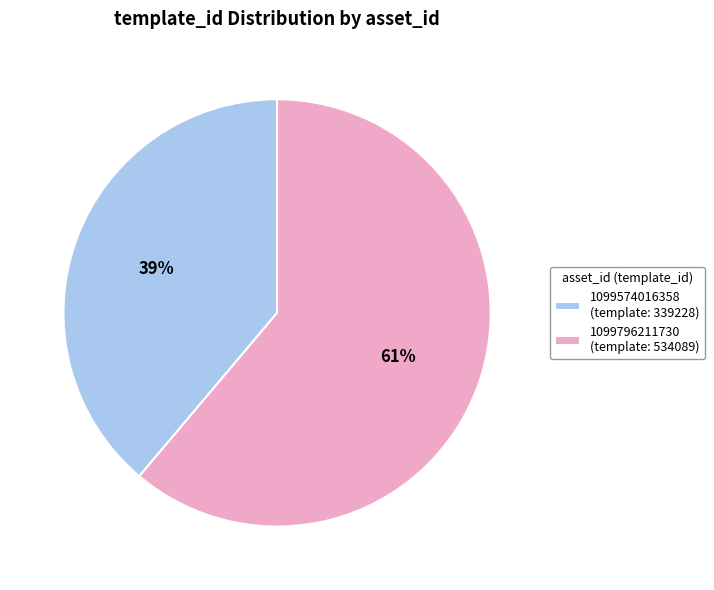

Do 1099574016358 (template: 339228) and 1099796211730 (template: 534089) together represent more than half of the pie?

Yes